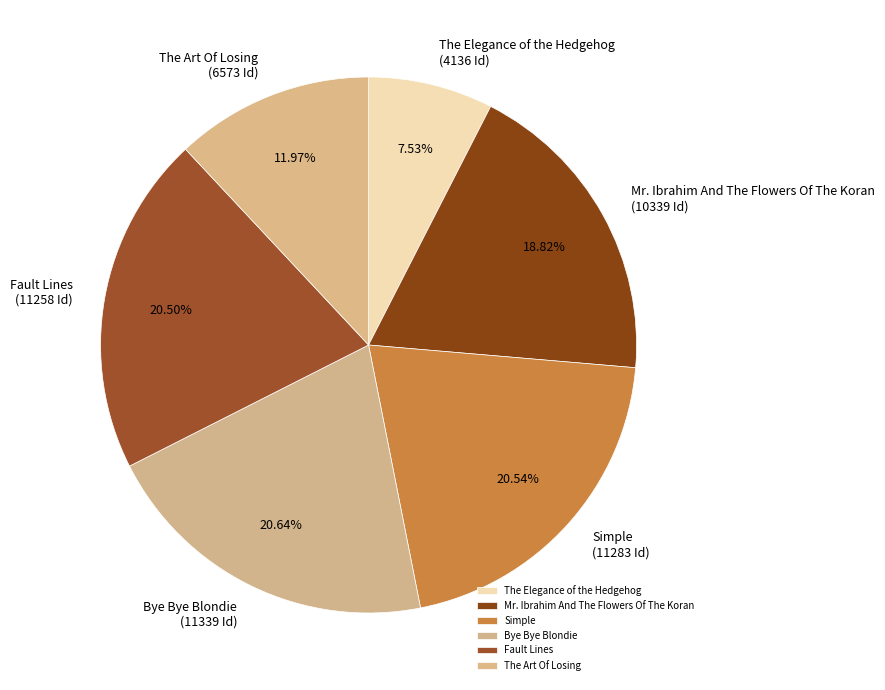

Count the number of slices in the pie.

6